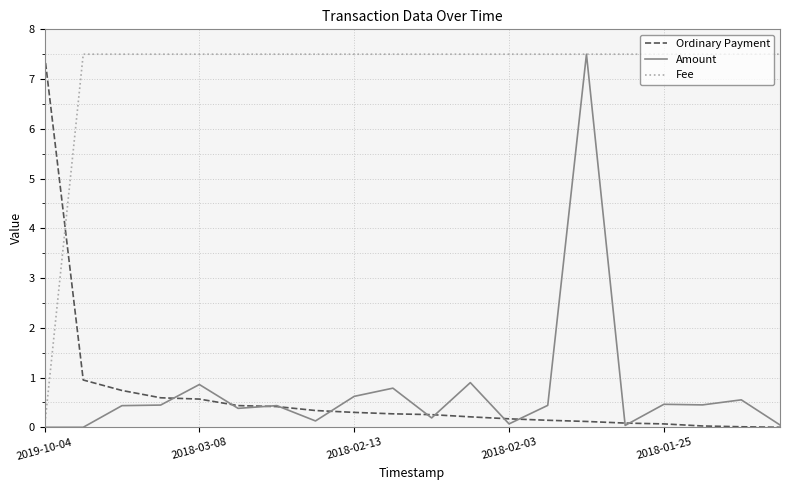

What is the difference between the maximum and minimum values in the Fee series?

7.5